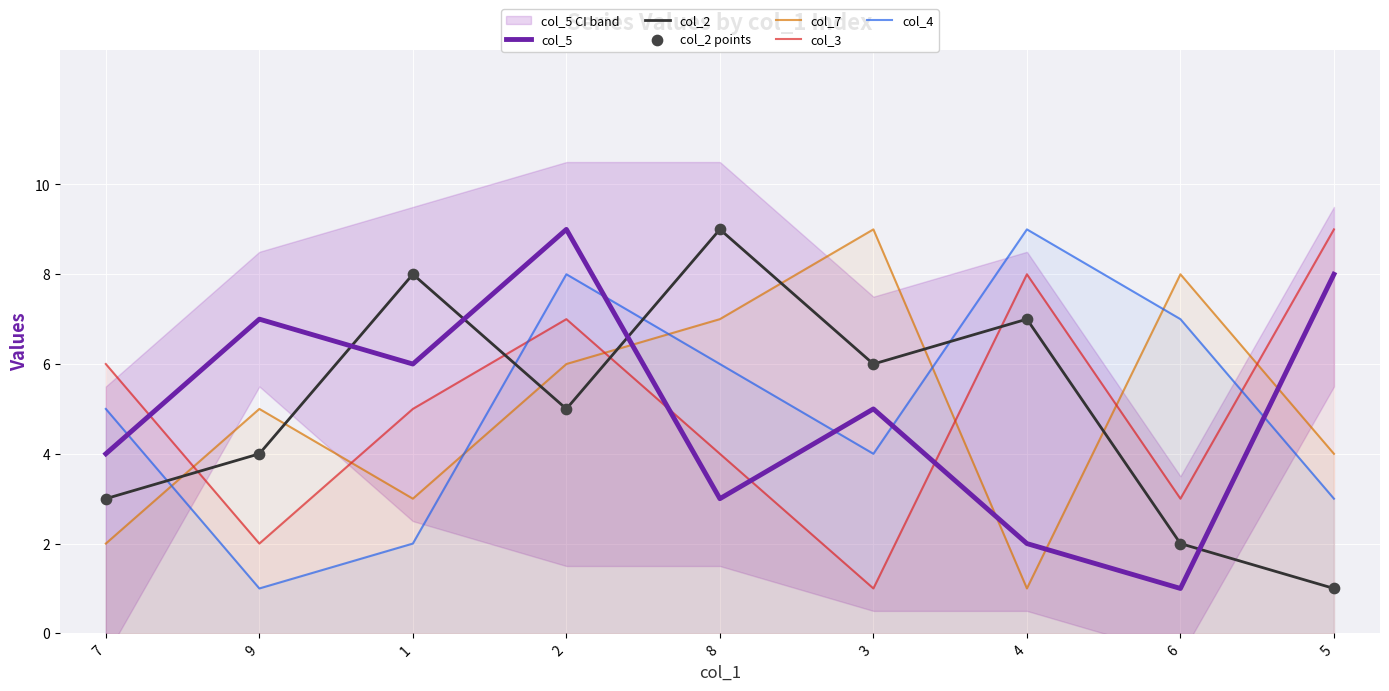

Is the value of col_3 at 4 greater than the value of col_2 at 2?

Yes